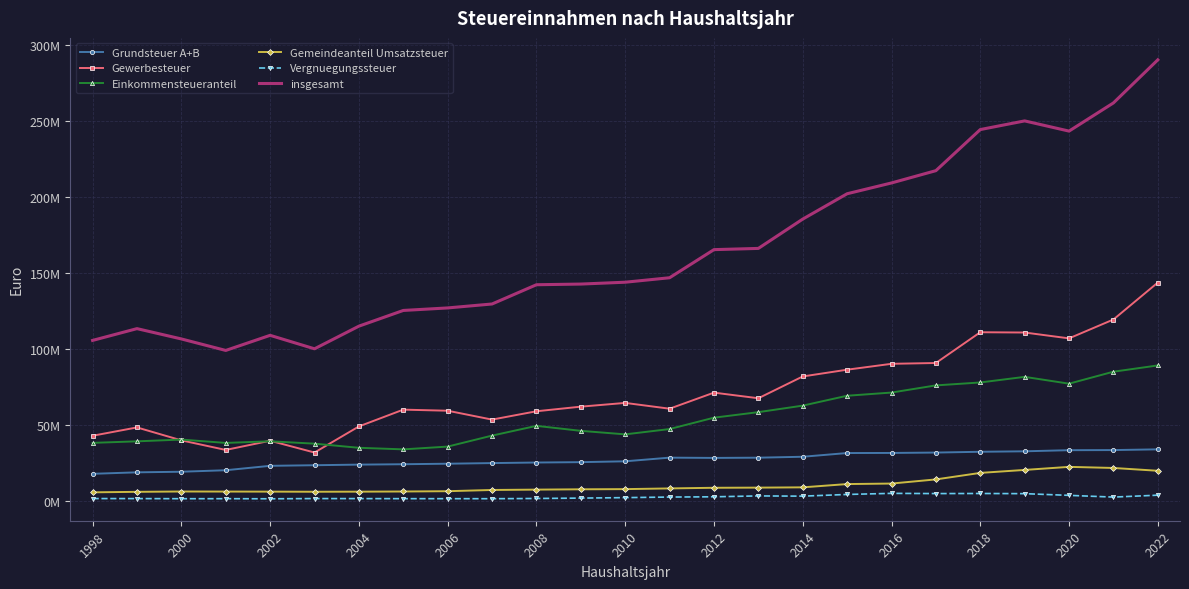

What are all the series names shown in the legend?

Grundsteuer A+B, Gewerbesteuer, Einkommensteueranteil, Gemeindeanteil Umsatzsteuer, Vergnuegungssteuer, insgesamt